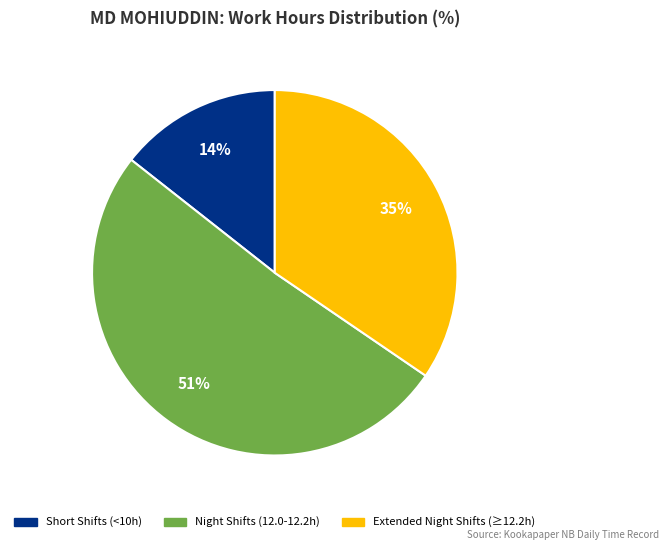

Is there a majority slice in this chart?

Yes